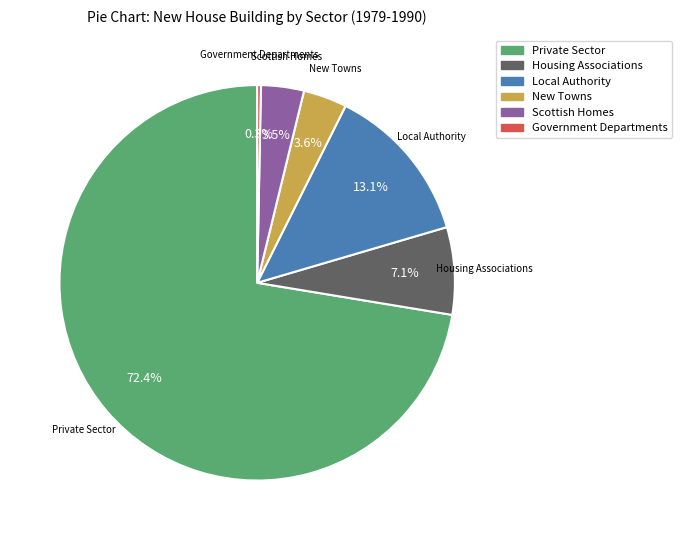

How many segments does this pie chart have?

6